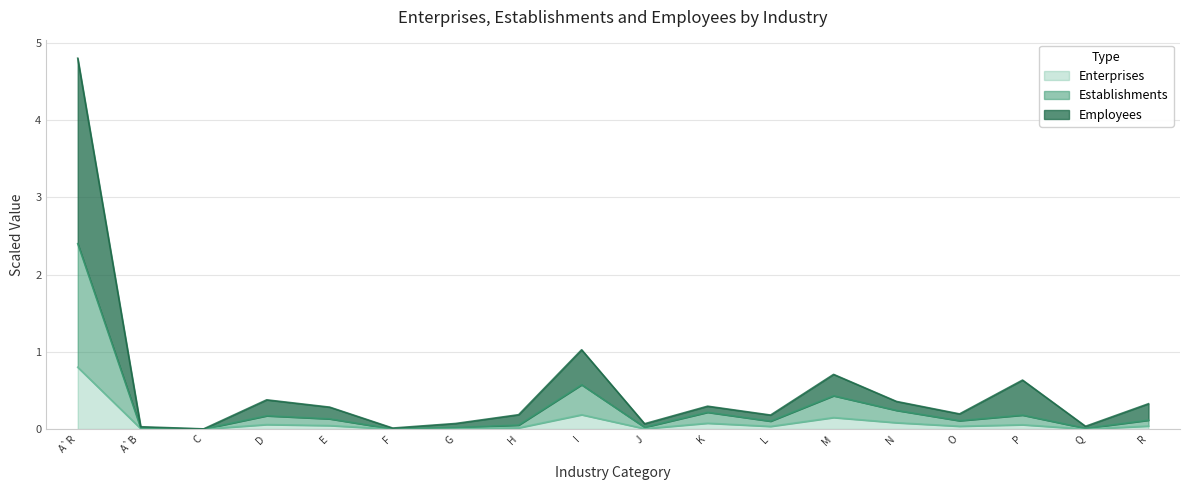

The Establishments series shows 0.0 at O. True or false?

False